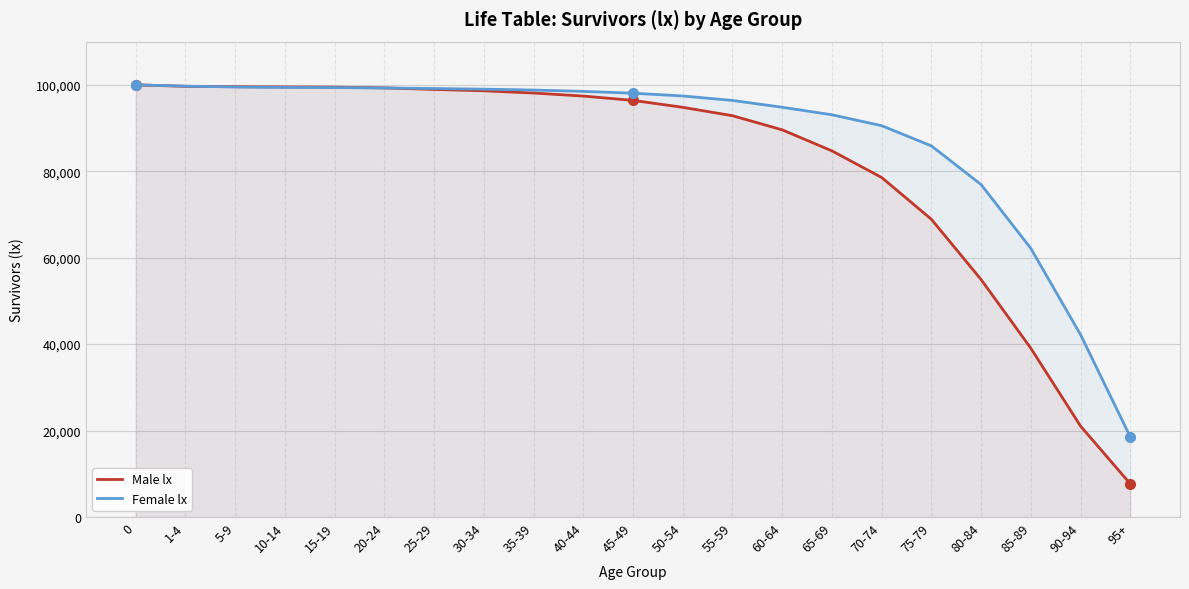

Is it true that Female lx equals 43347 at 10-14?

False